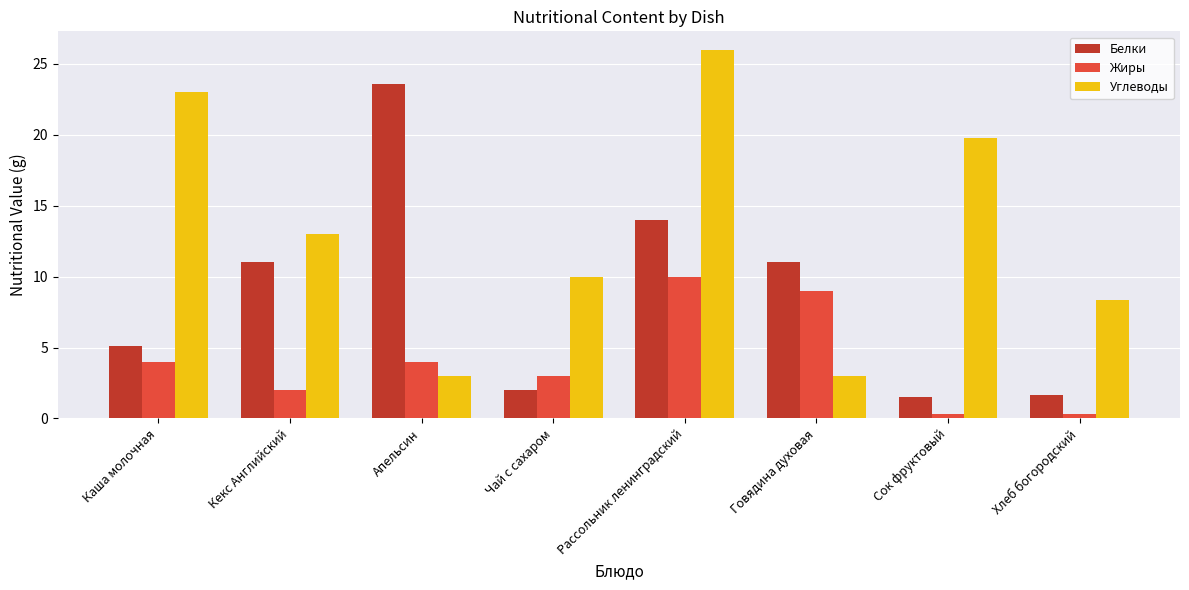

At which label does Белки reach its peak?

Апельсин